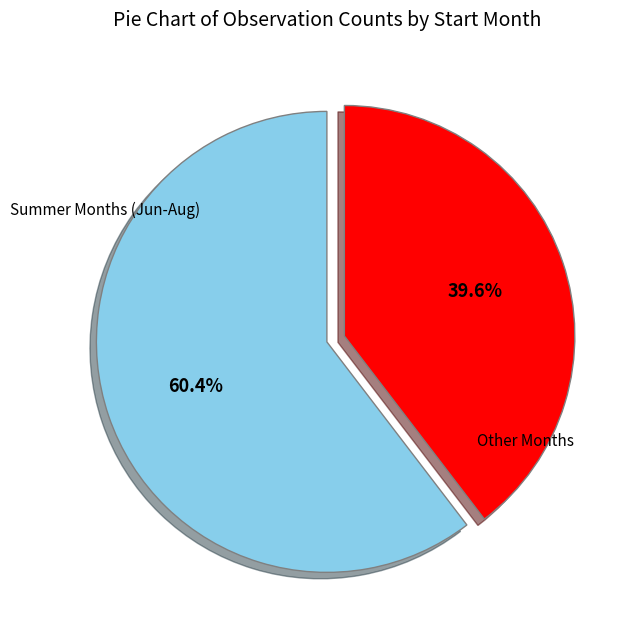

Is there a majority slice in this chart?

Yes